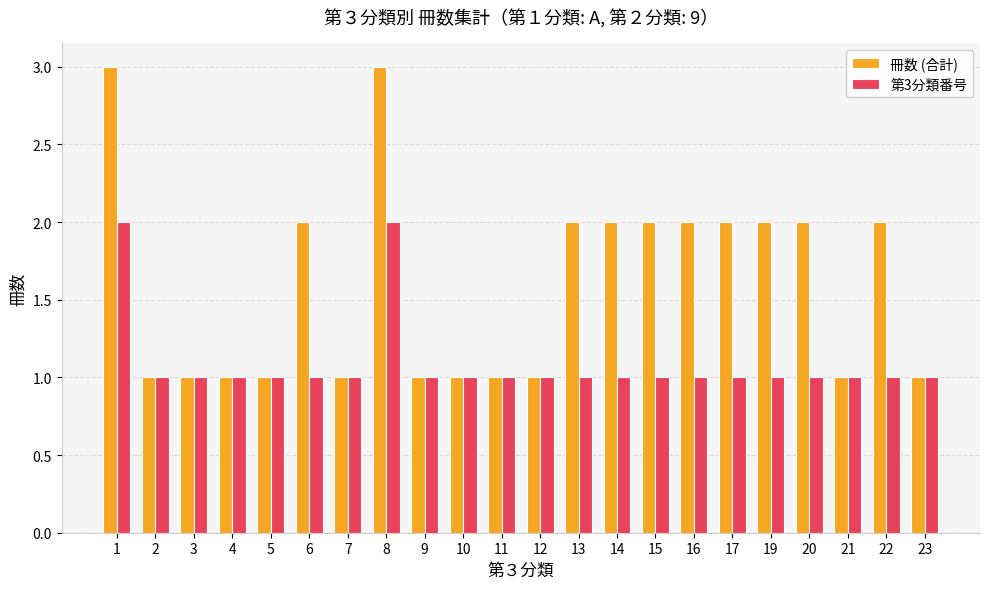

Reading left to right, what are all the values shown in this chart?

冊数 (合計): 3	1	1	1	1	2	1	3	1	1	1	1	2	2	2	2	2	2	2	1	2	1
第3分類番号: 2	1	1	1	1	1	1	2	1	1	1	1	1	1	1	1	1	1	1	1	1	1